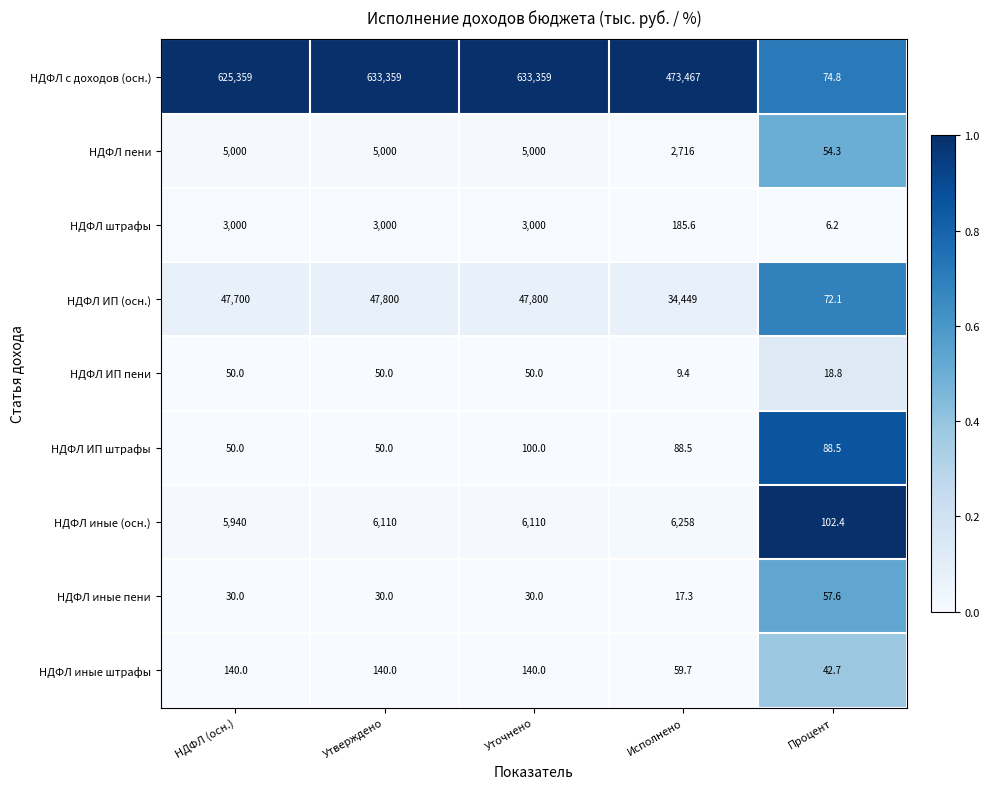

Which series changed the most between НДФЛ (осн.) and Процент?

НДФЛ с доходов (осн.)